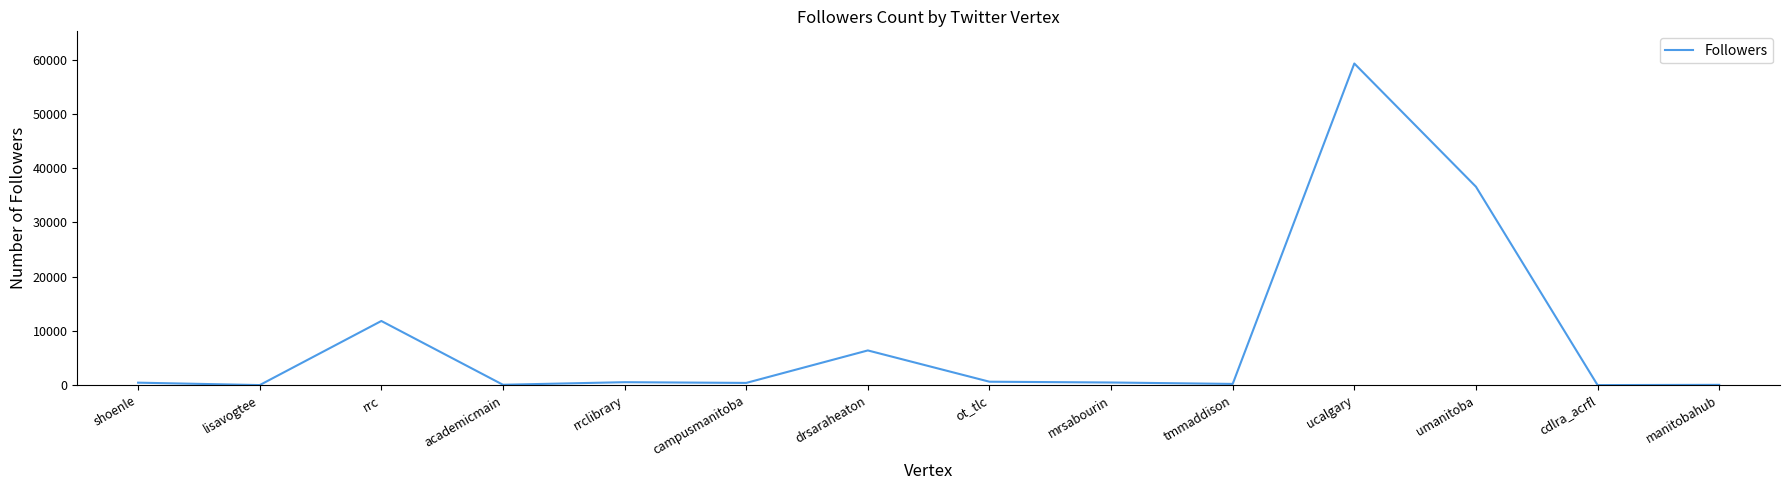

Approximately how many times larger is the value at shoenle compared to campusmanitoba?

1.1